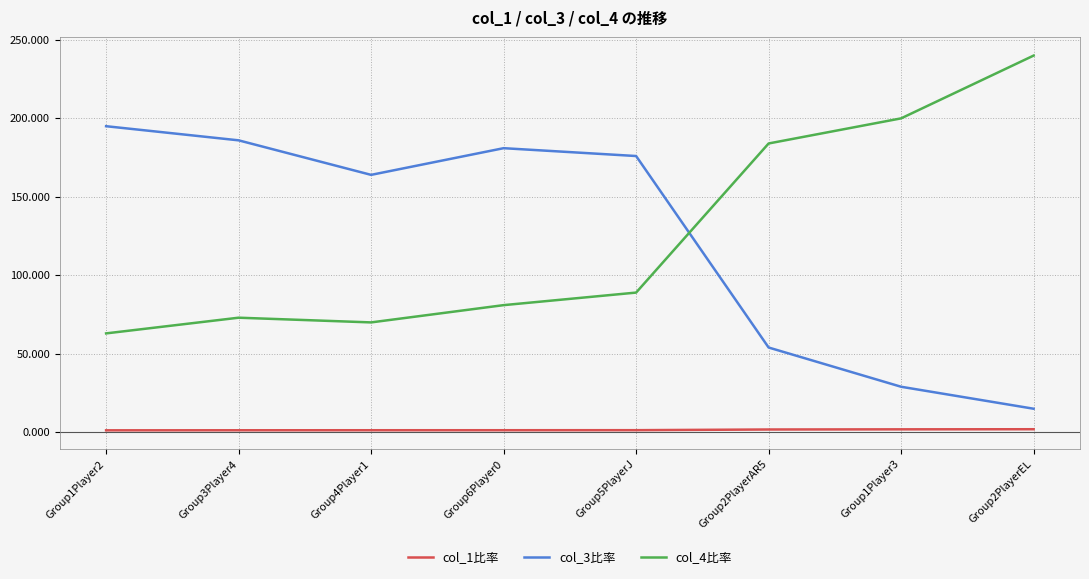

Where is the first local maximum for col_3比率?

Group6Player0